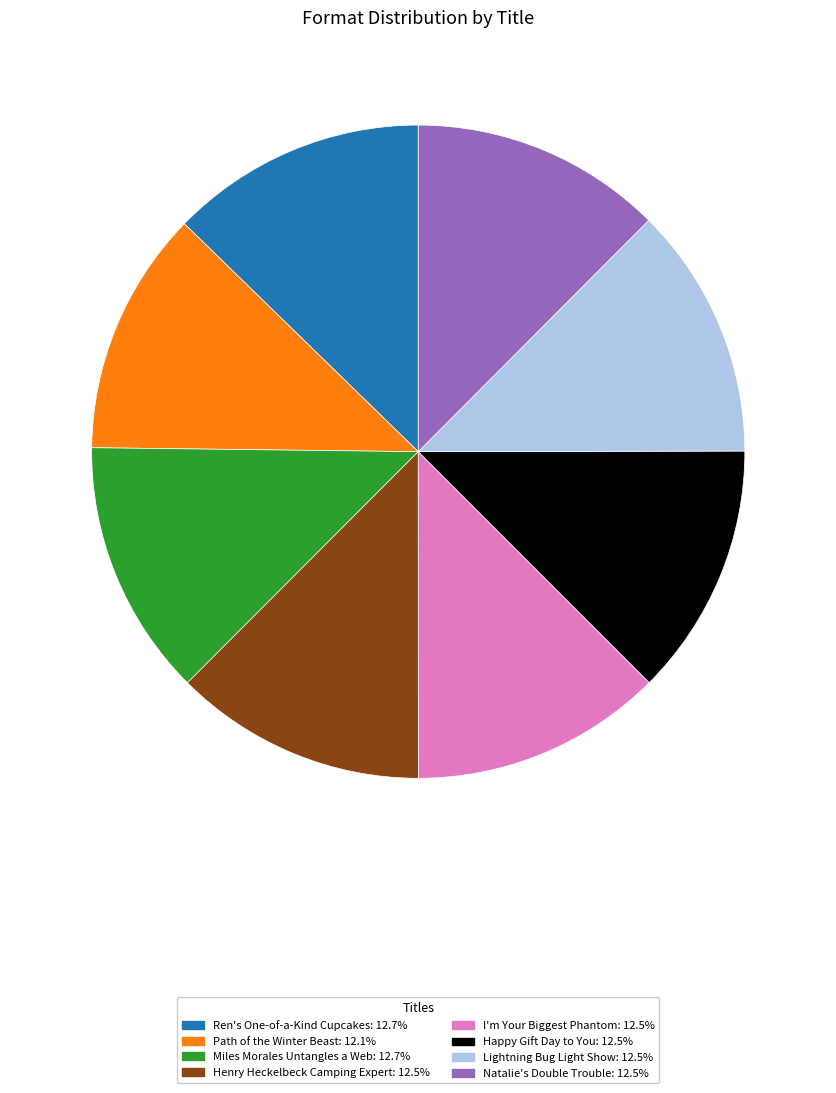

Which has a higher value, Path of the Winter Beast or Miles Morales Untangles a Web?

Miles Morales Untangles a Web